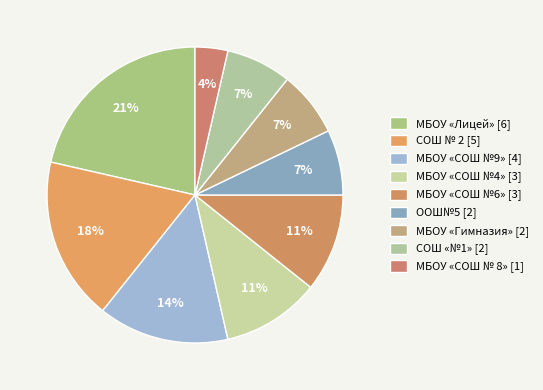

To the nearest percent, what portion does ООШ№5 represent?

7%